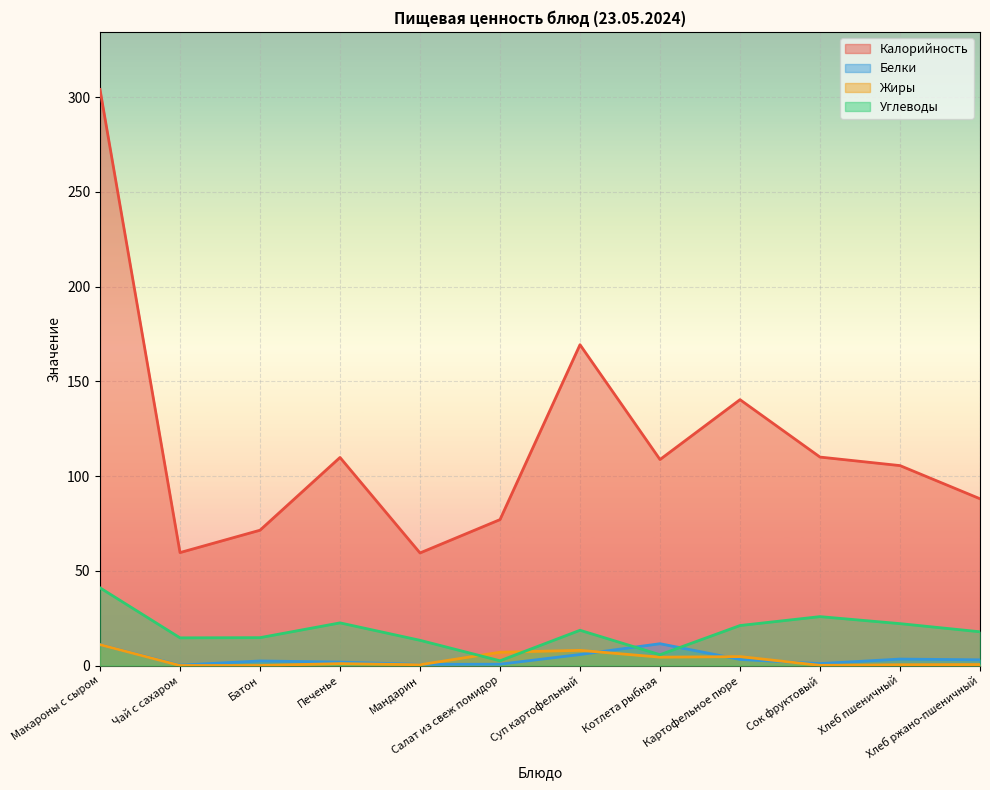

True or false: Жиры and Углеводы intersect in this chart.

True